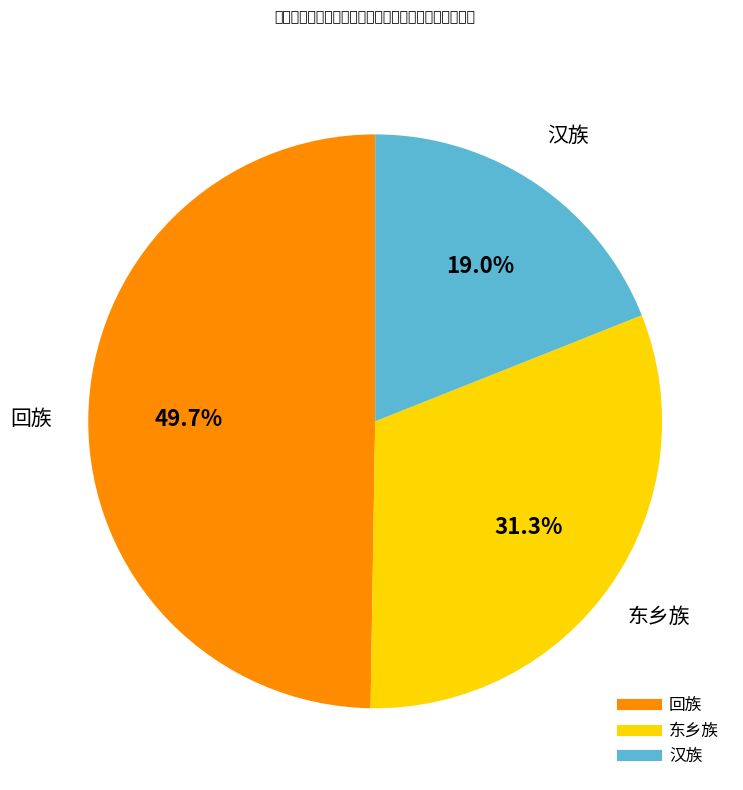

To the nearest percent, what is the difference between the largest and smallest slice percentages?

31%